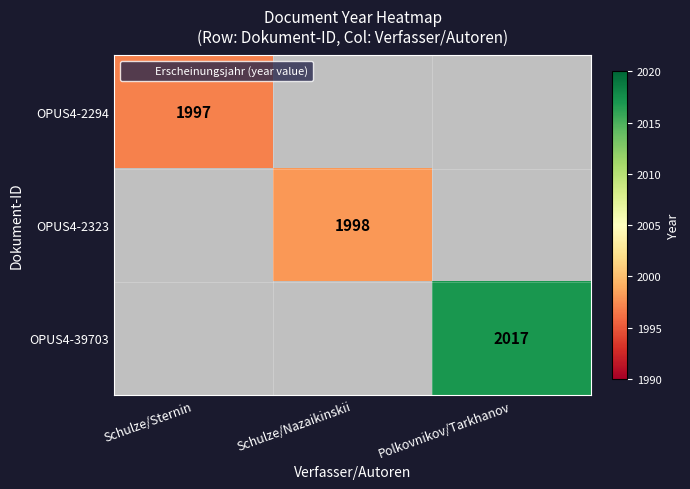

The OPUS4-39703 series shows -1402 at Schulze/Sternin. True or false?

False